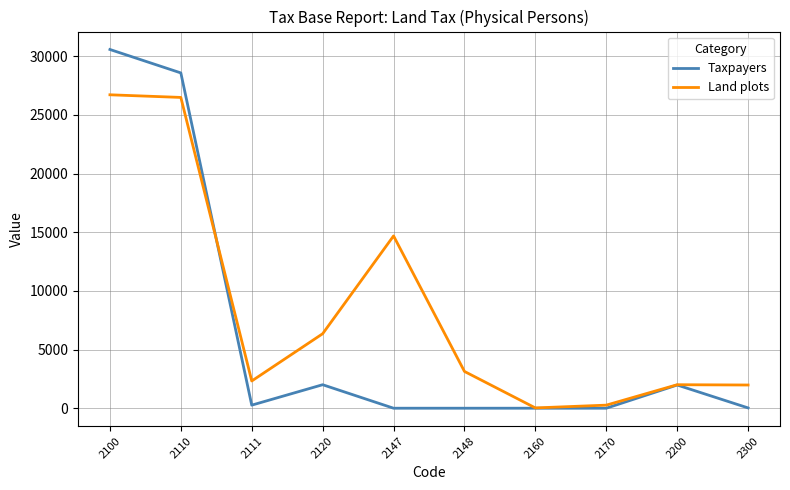

Is it true that Taxpayers equals -19248 at 2148?

False